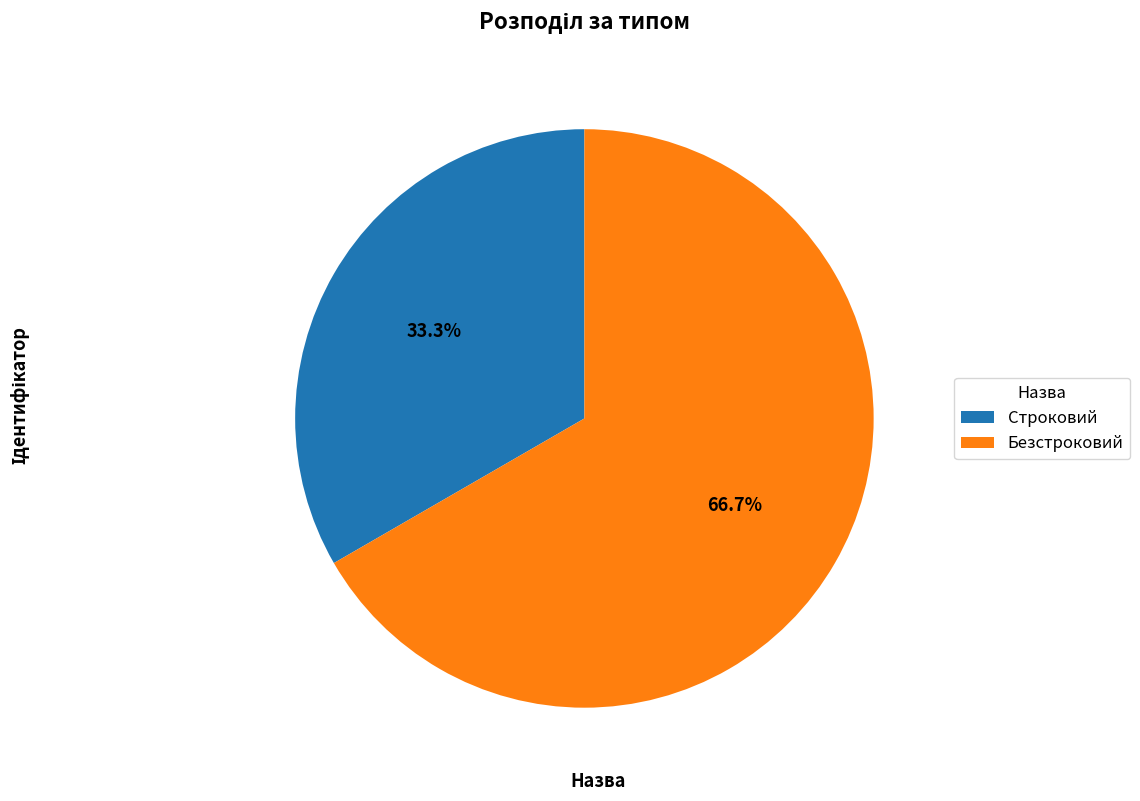

Combined, what portion of the pie is Строковий and Безстроковий?

100.0%